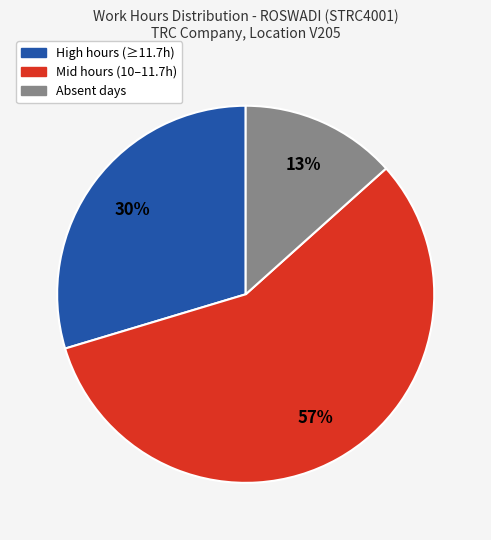

Which has a higher value, High hours (≥11.7h) or Mid hours (10–11.7h)?

Mid hours (10–11.7h)